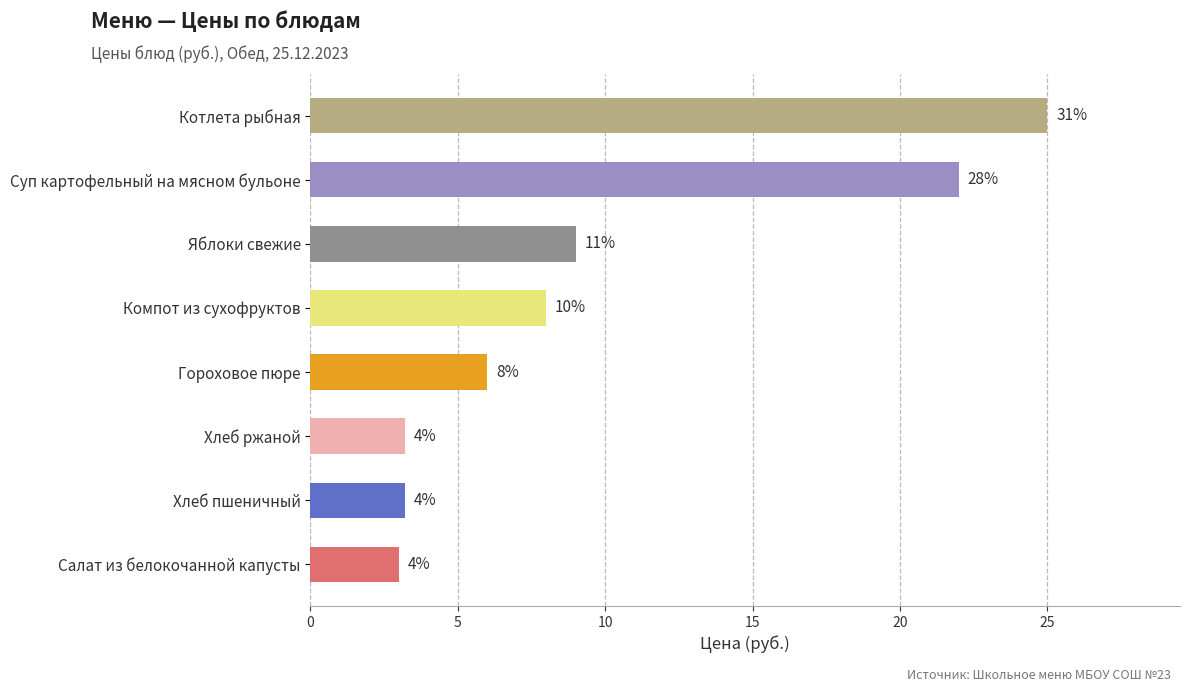

Does the chart contain any negative values?

No